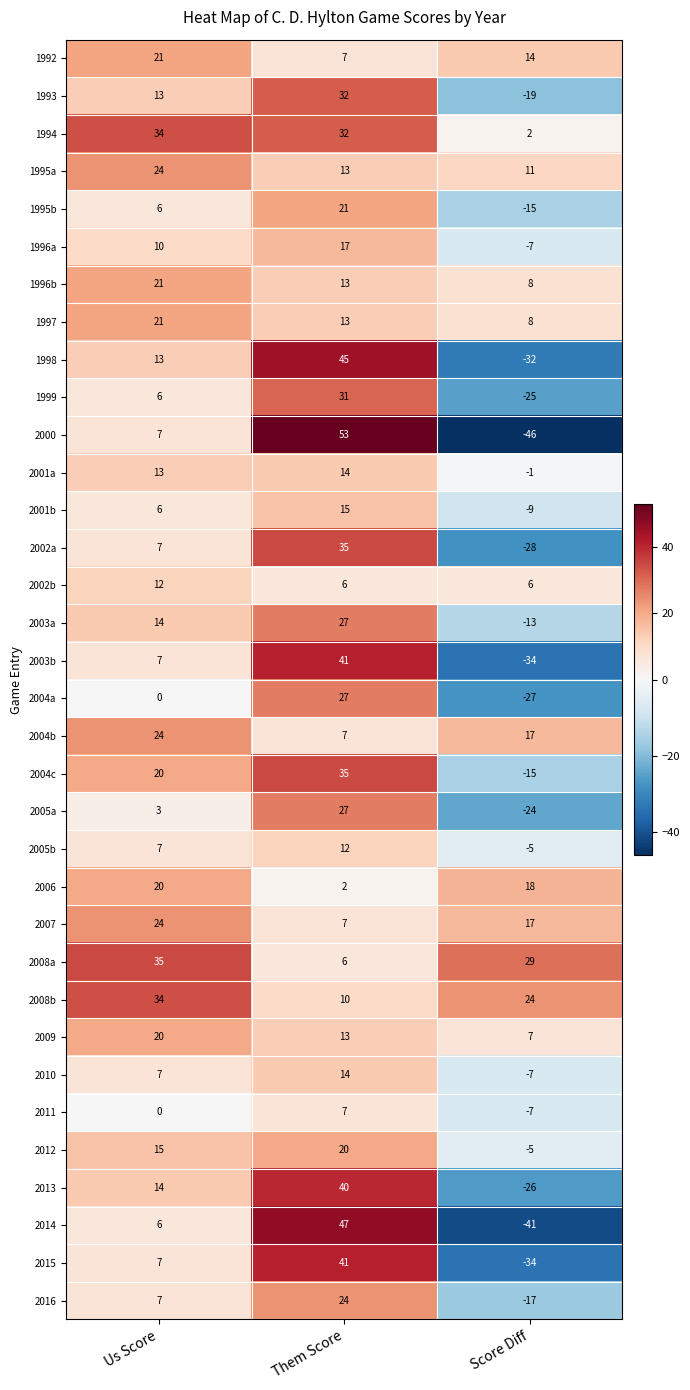

What is the total value across all series at Us Score?

478